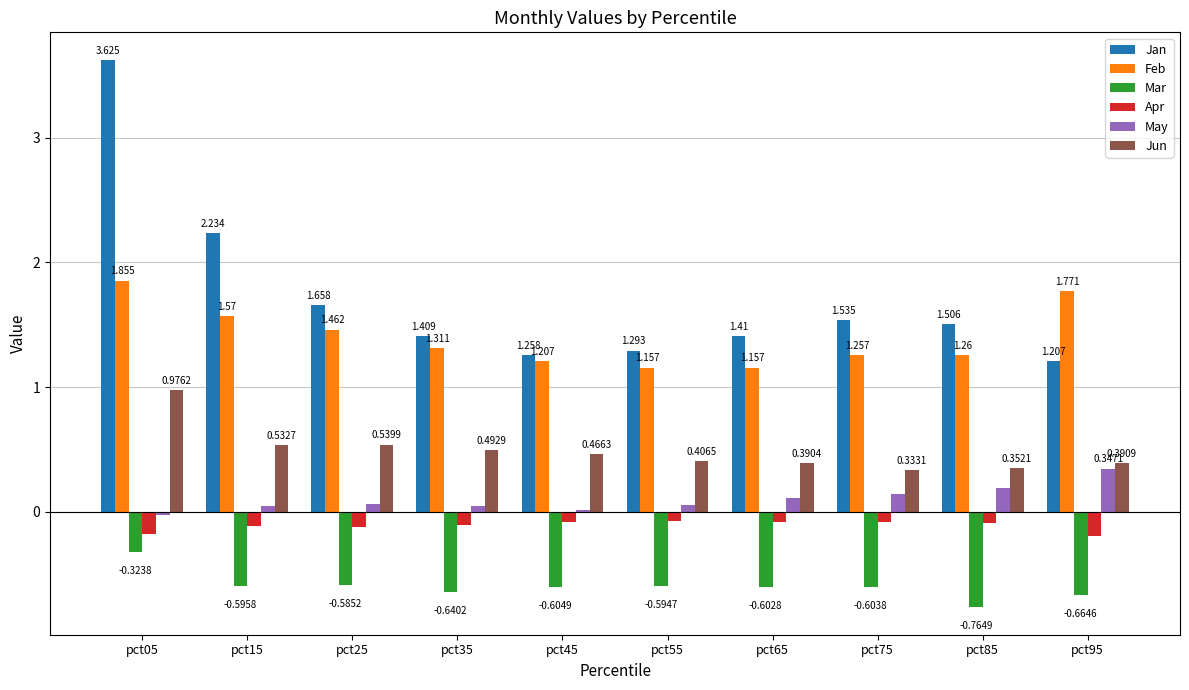

How many bars are there in total?

60